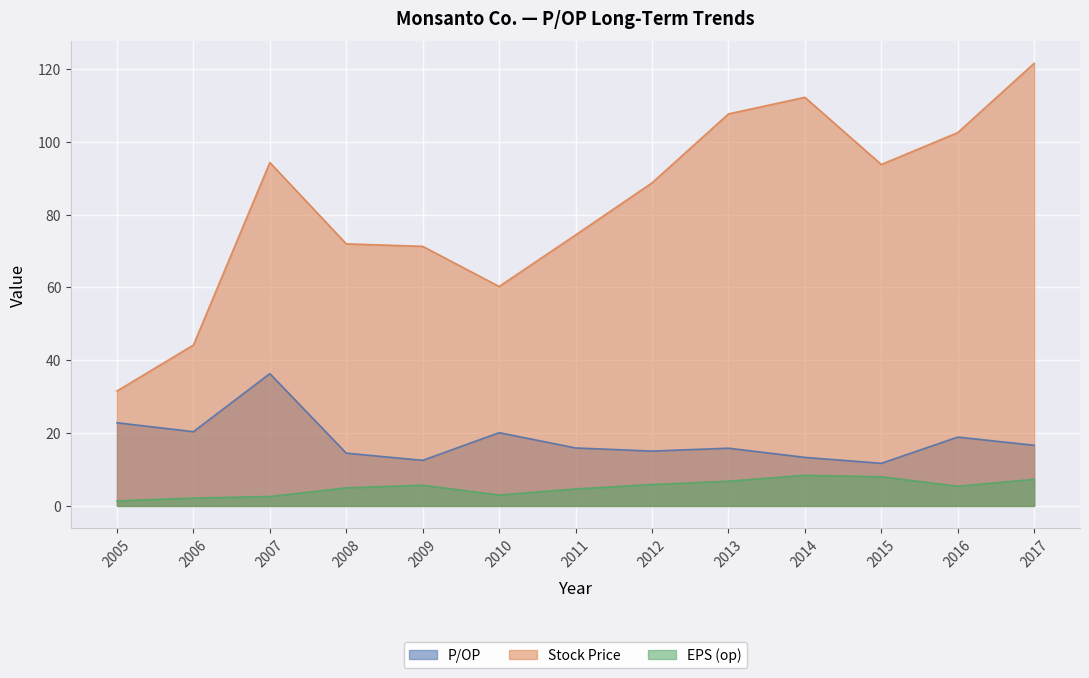

How many data points in P/OP are above 15?

9